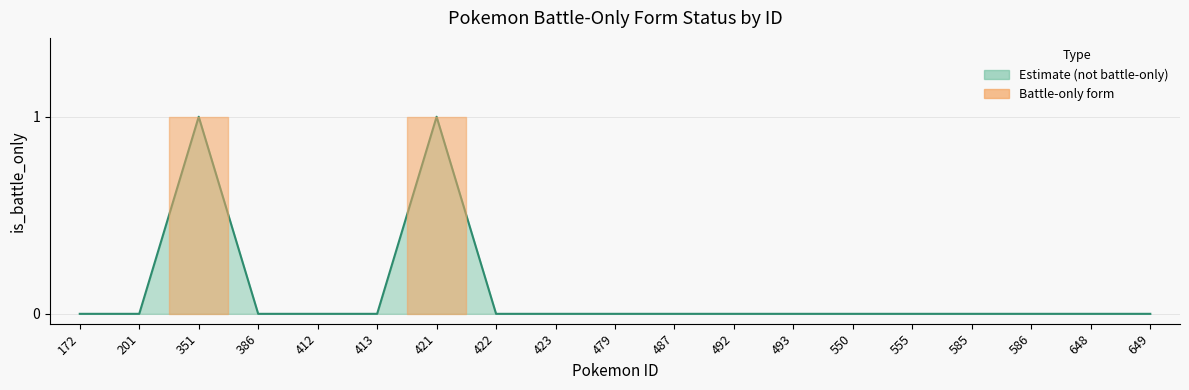

Reading right to left, transcribe all the data shown in this chart.

0	0	0	0	0	0	0	0	0	0	0	0	1	0	0	0	1	0	0